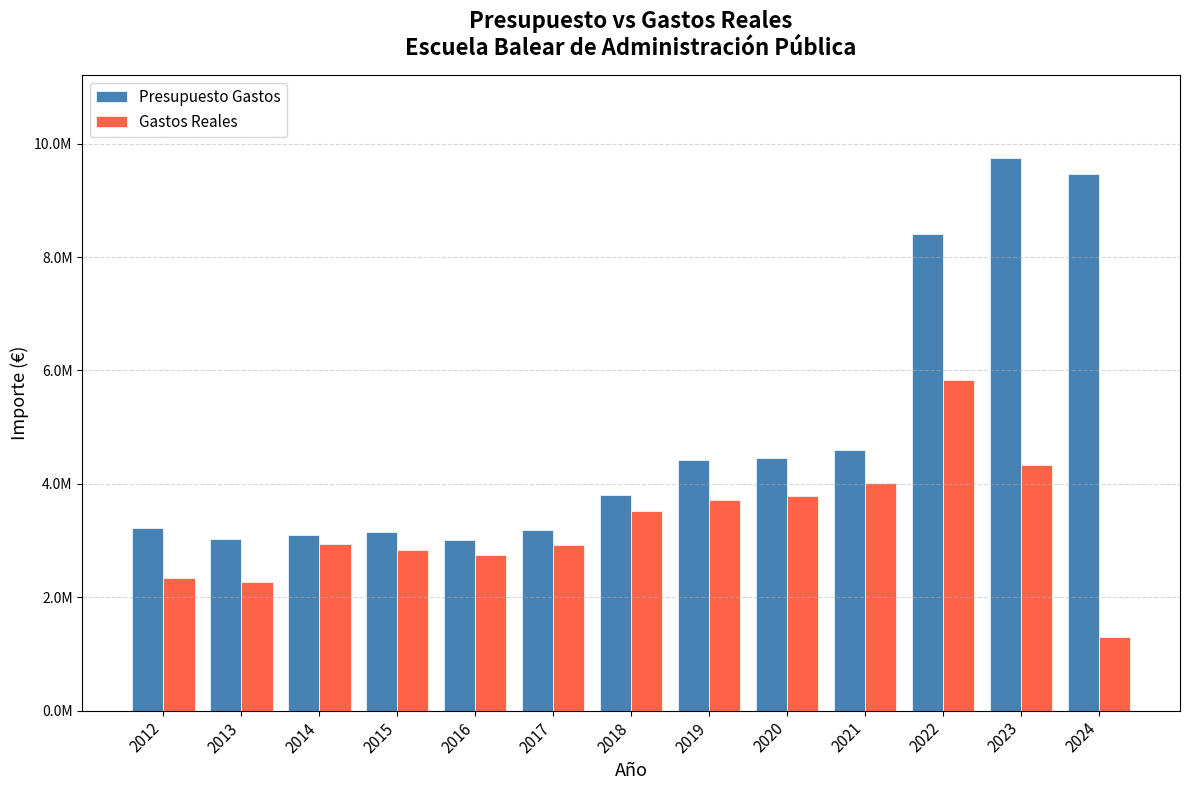

Reading left to right, extract all data points from this chart.

Presupuesto Gastos: 2012=3219586.0	2013=3023846.0	2014=3096148.0	2015=3150838.0	2016=3006100.0	2017=3182638.0	2018=3805189.0	2019=4428874.0	2020=4447336.0	2021=4604211.0	2022=8408328.0	2023=9742068.0	2024=9459948.0
Gastos Reales: 2012=2334023.0	2013=2262250.1	2014=2942008.6	2015=2840832.0	2016=2737441.8	2017=2921312.6	2018=3524498.2	2019=3713272.8	2020=3784940.4	2021=4009549.7	2022=5829651.8	2023=4334625.7	2024=1303090.0